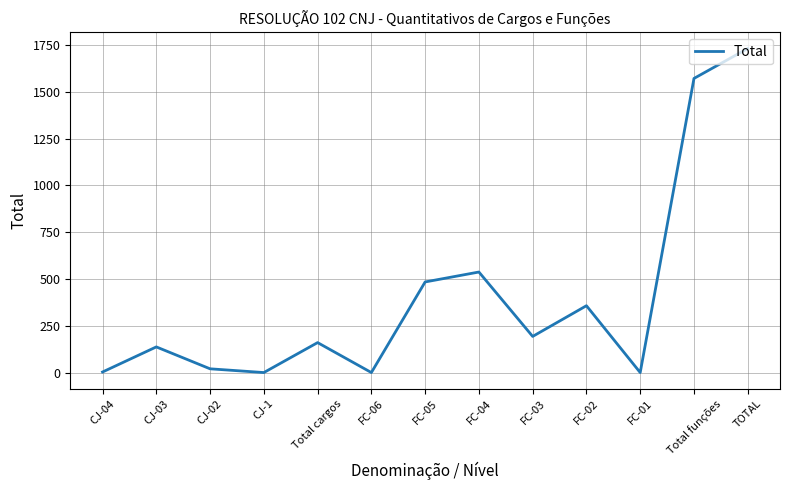

Where is the data nearest to the value 865?

FC-04